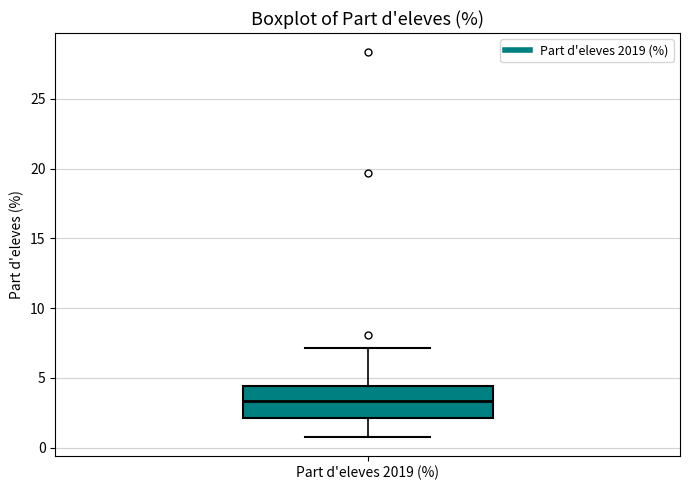

Where does the lower whisker of the box for Part d'eleves 2019 (%) end on the y-axis? The values are not printed on the chart, so give them approximately, as read against the axis.

1.0